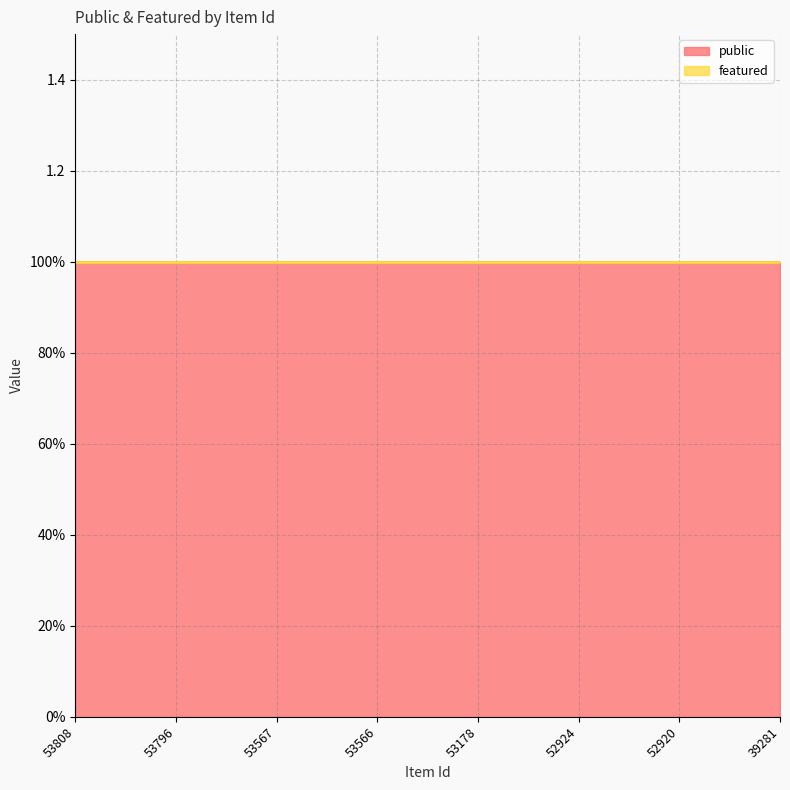

Which series has the largest total across all categories?

public